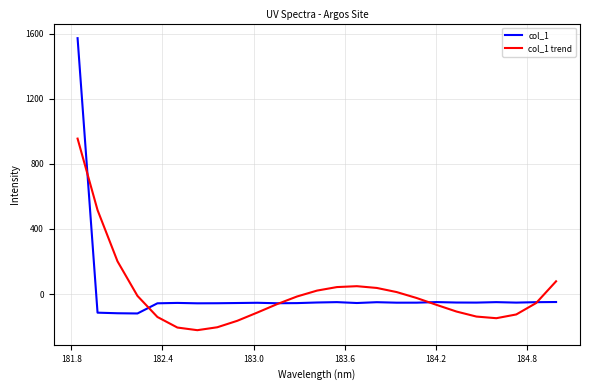

What is the minimum value for col_1?

-118.9